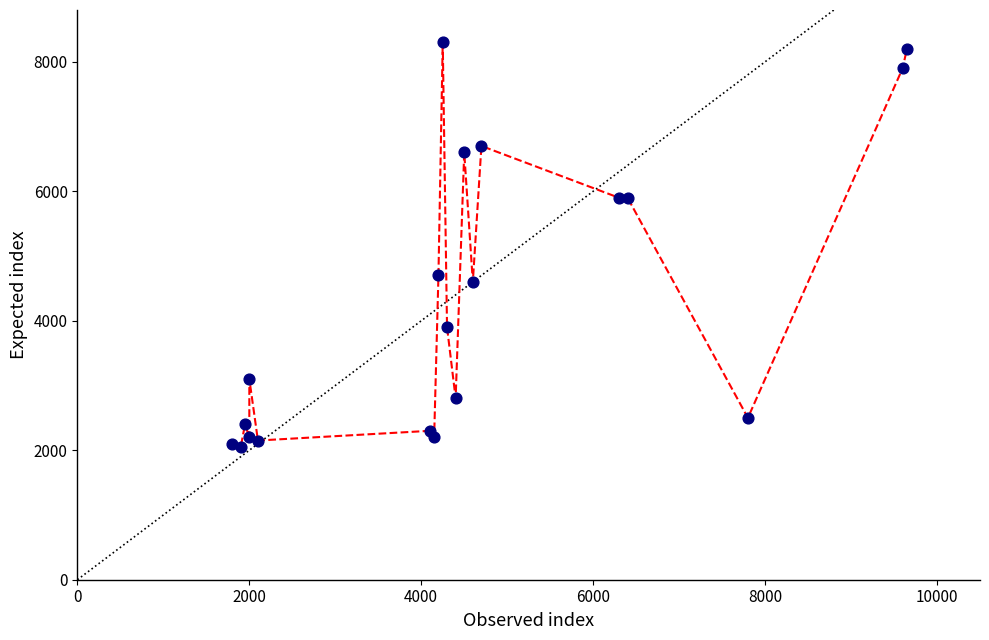

What Y value in the scatter plot is closest to 5175?

4700